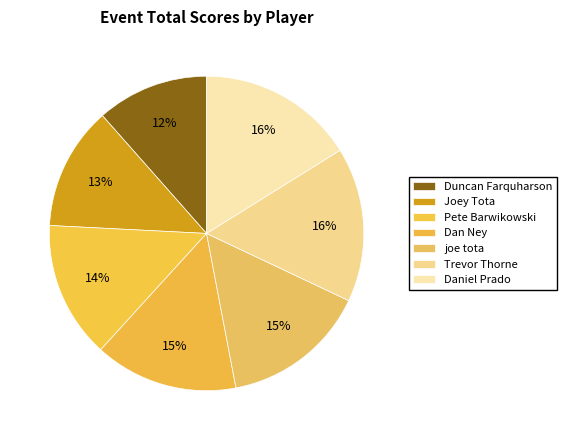

How many slices are in this pie chart?

7